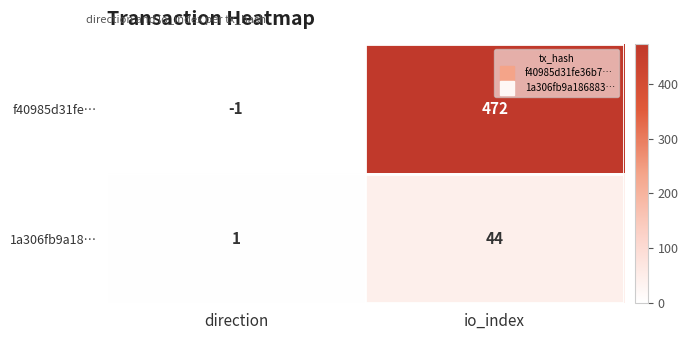

At which category does the chart reach its minimum across all series?

direction